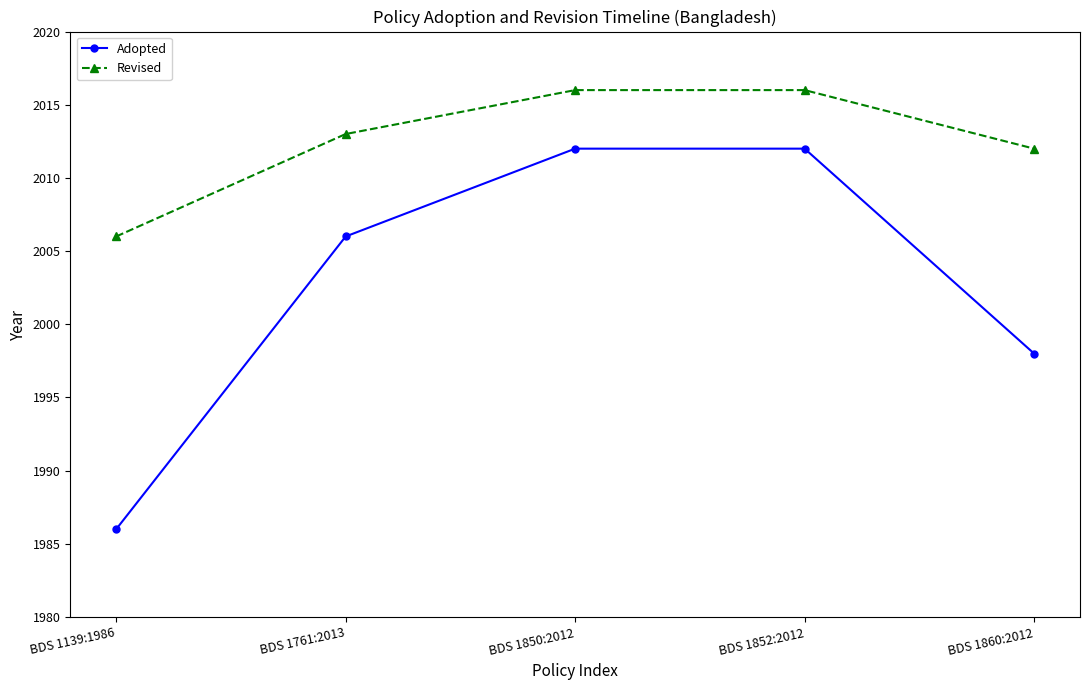

What position from the left is BDS 1139:1986?

1